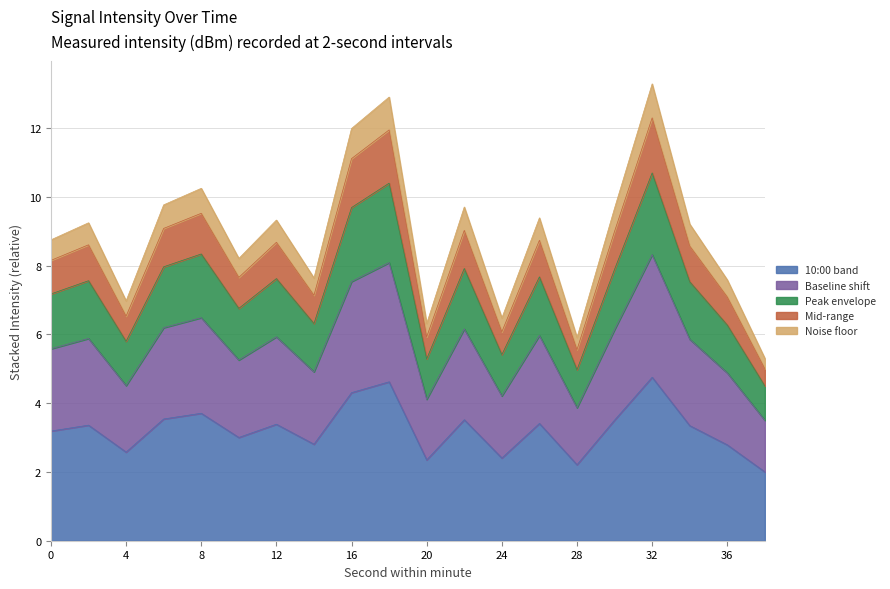

Approximately how many times larger is the value at 14 compared to 10?

0.9